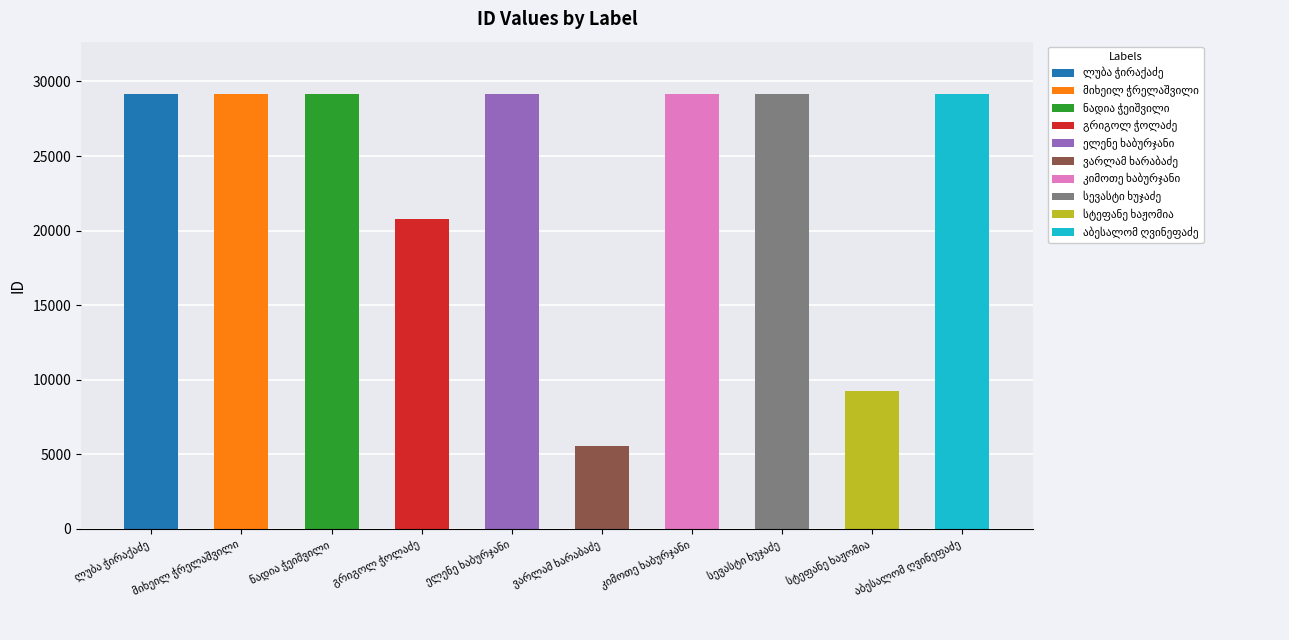

Where does the data first go above 29144?

ლუბა ჭირაქაძე